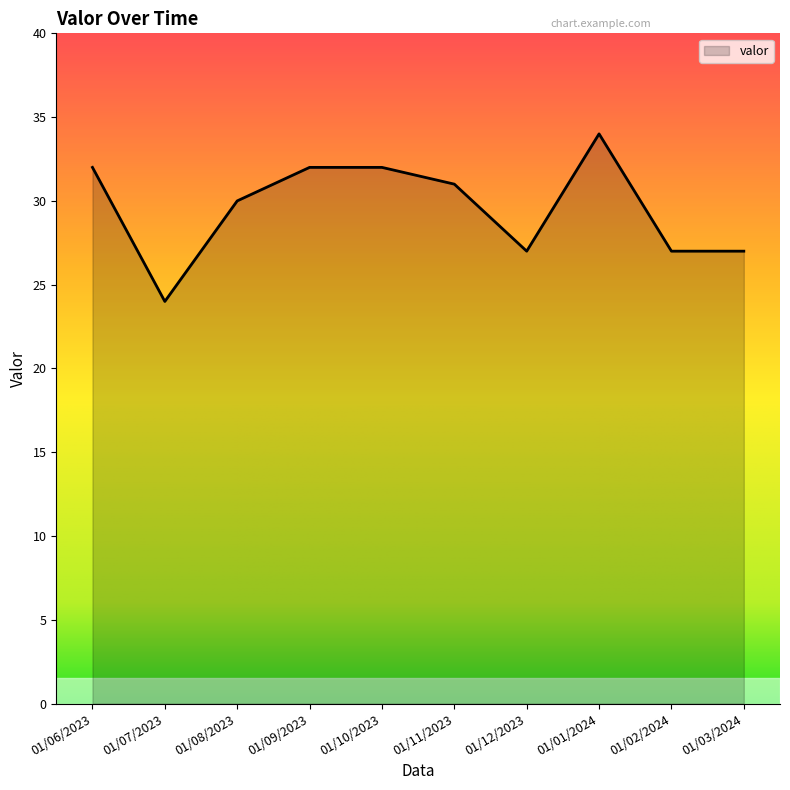

The value at 01/01/2024 is 23. True or false?

False